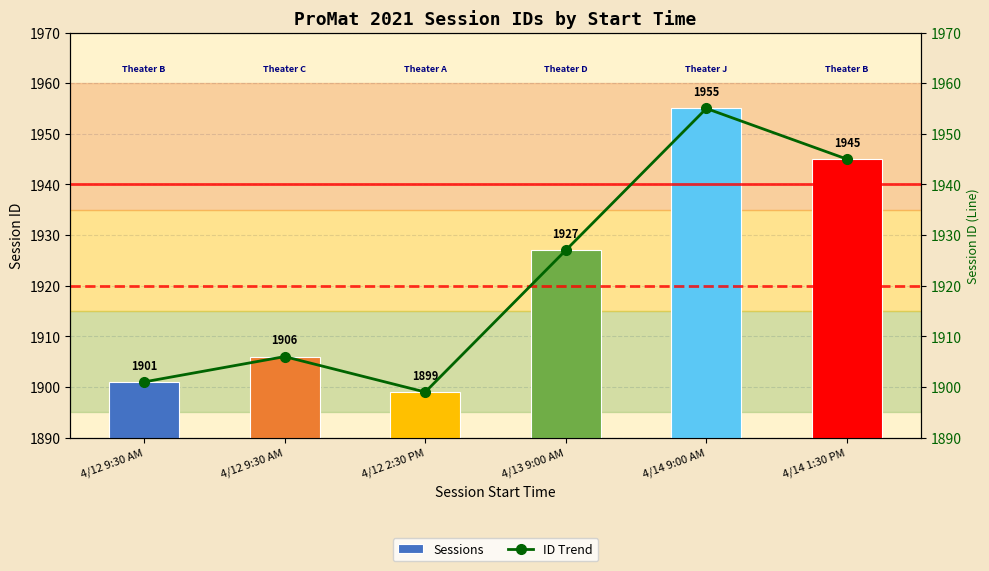

At which label does ID Trend reach its peak?

4/14 9:00 AM